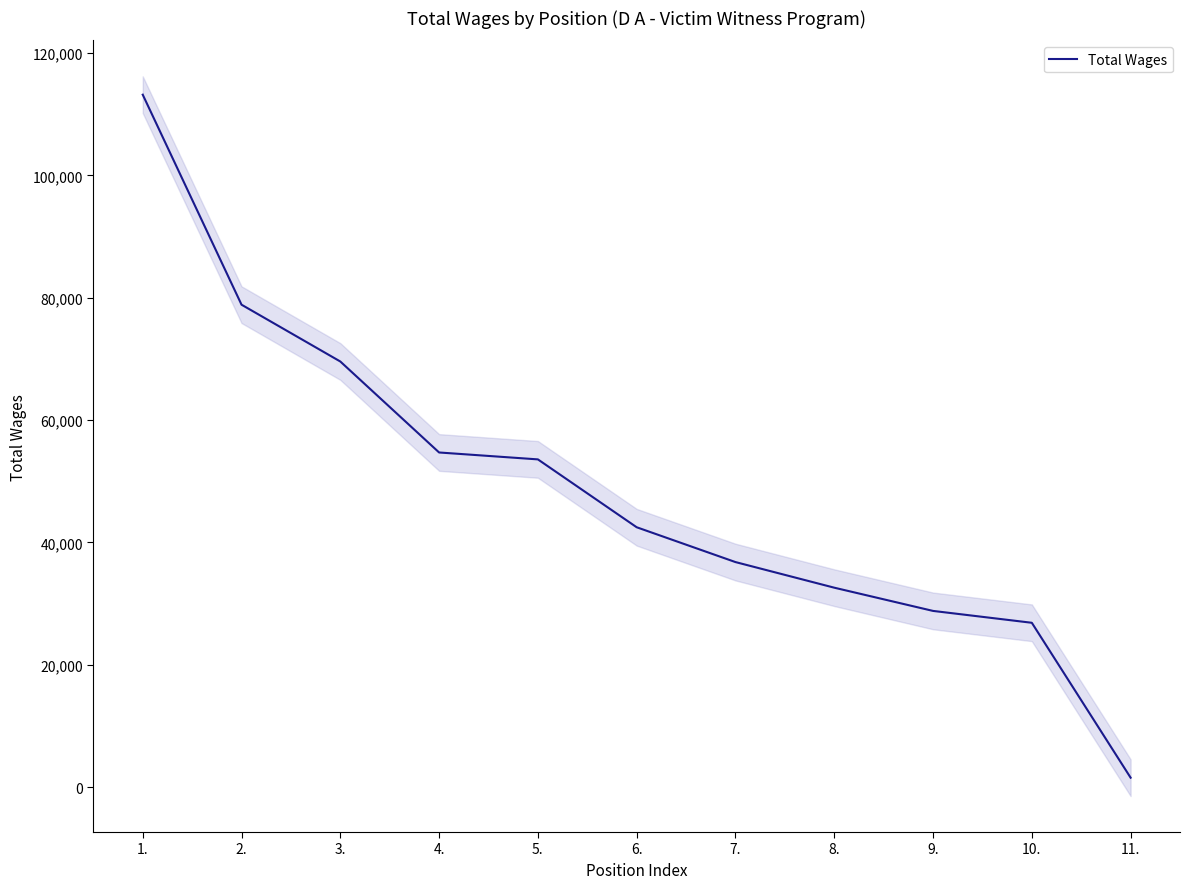

List the labels in order of value, smallest first.

11., 10., 9., 8., 7., 6., 5., 4., 3., 2., 1.